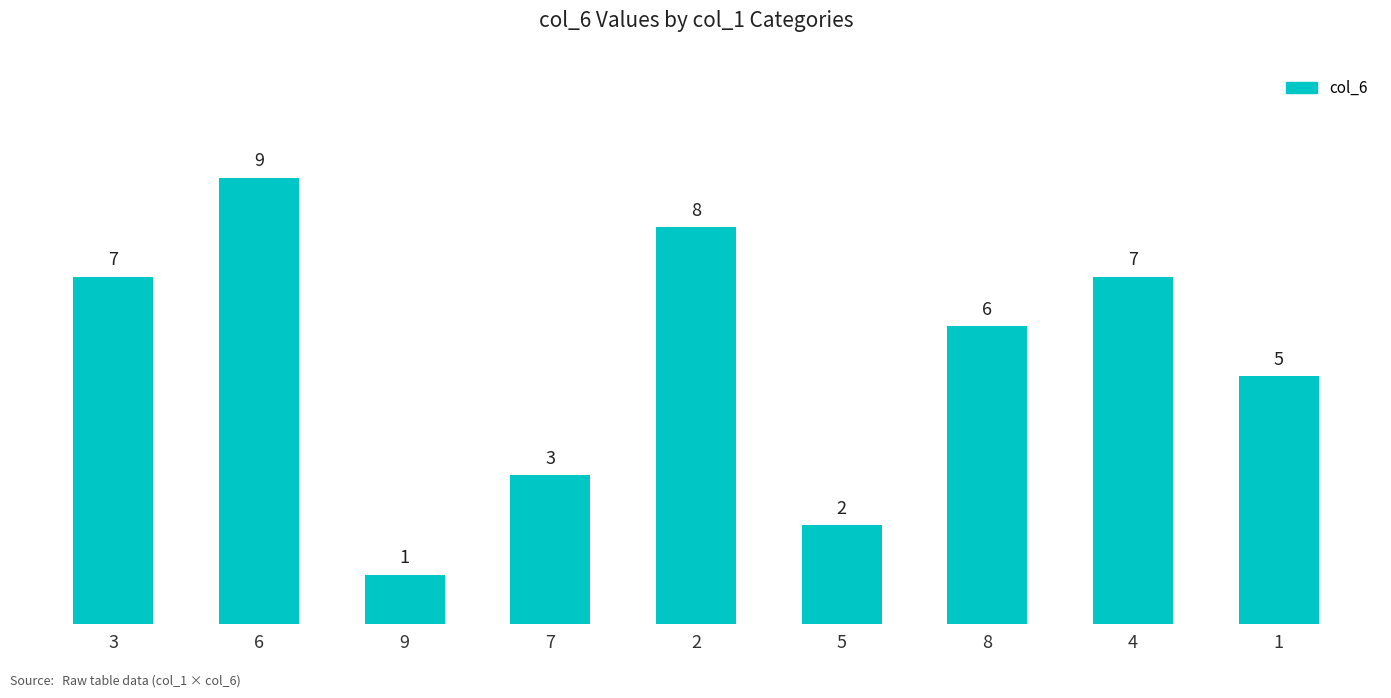

The chart shows a value of 6 at 8. True or false?

True